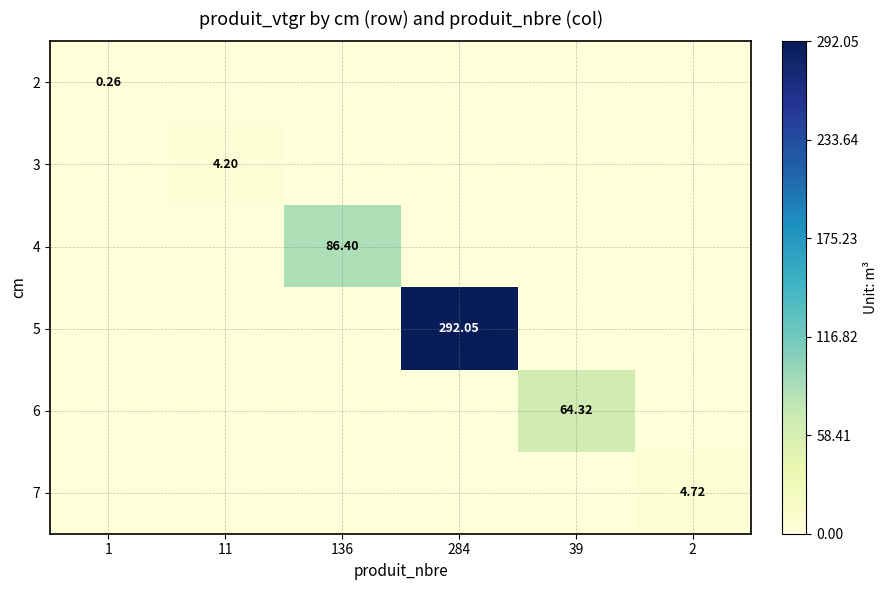

What is the difference between the highest and lowest values at 39?

64.3